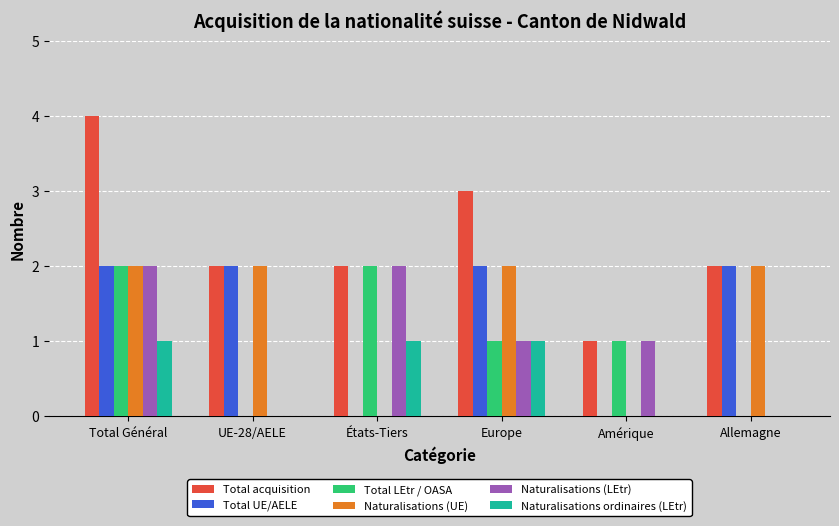

What is the highest value of the Total UE/AELE series?

2